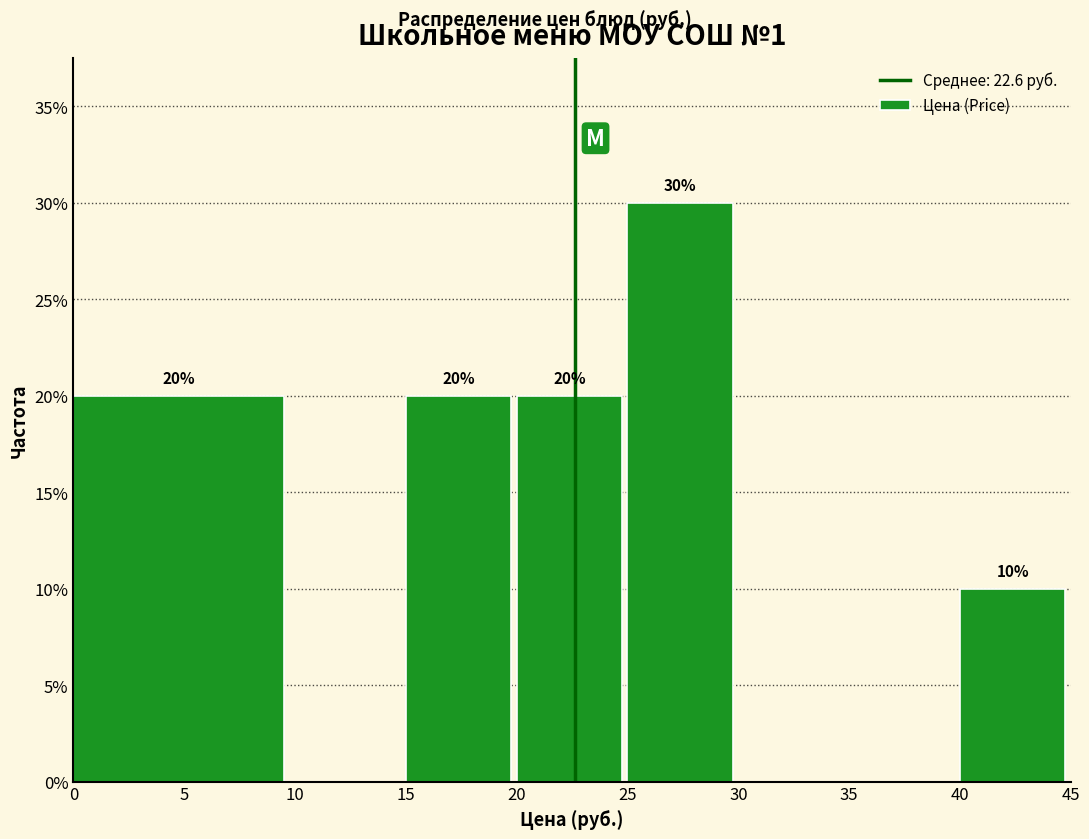

Over which range of the x-axis is the bar tallest?

25 to 30